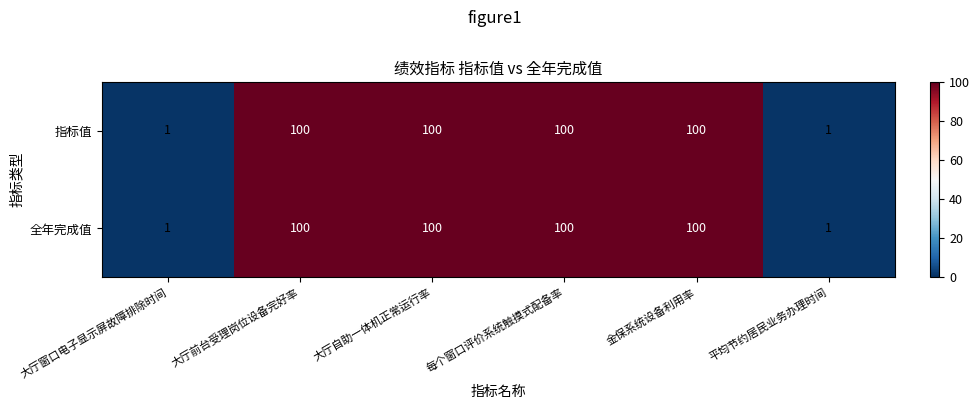

What is the difference between the second highest and second lowest values in the 指标值 series?

99